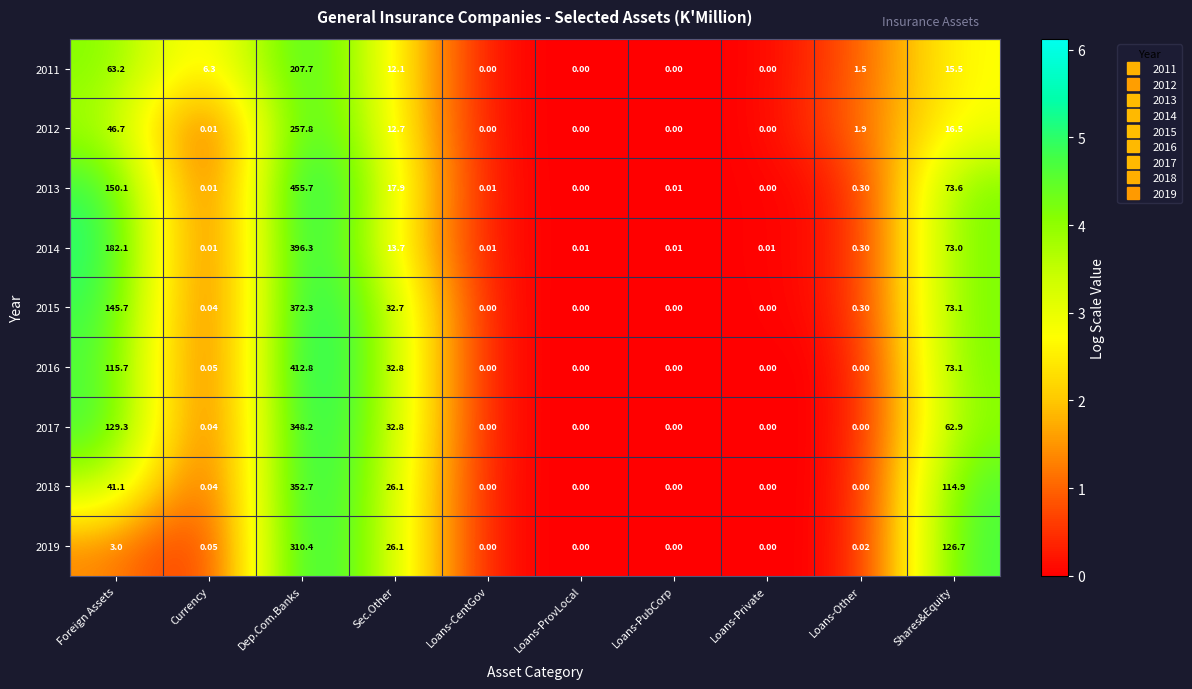

What is the spread (max minus min) of values at Loans-Other?

1.9